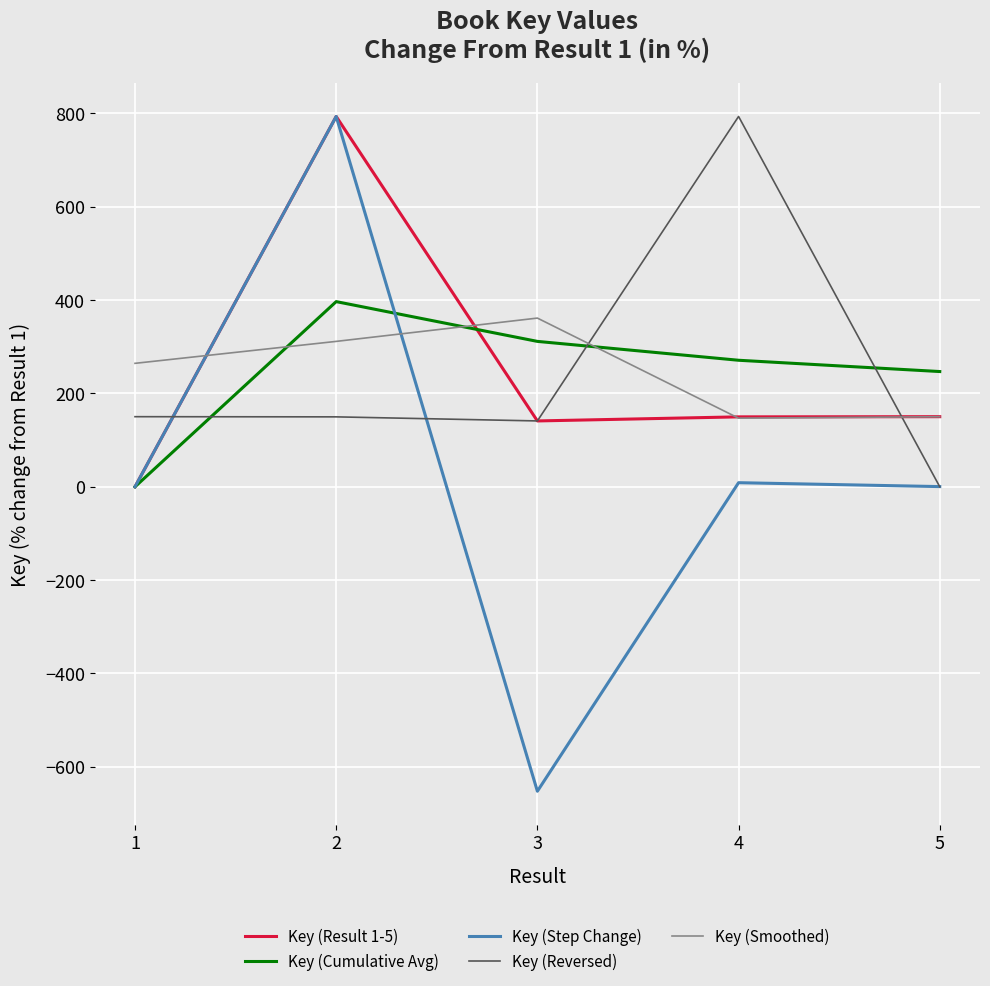

At how many categories does at least one series exceed 79?

5